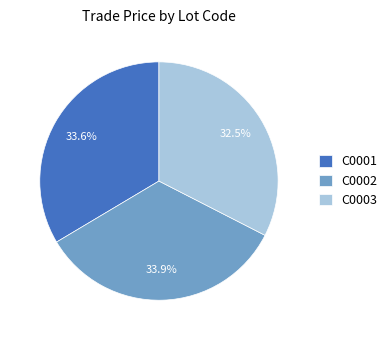

What portion of the pie excludes C0001?

66.4%